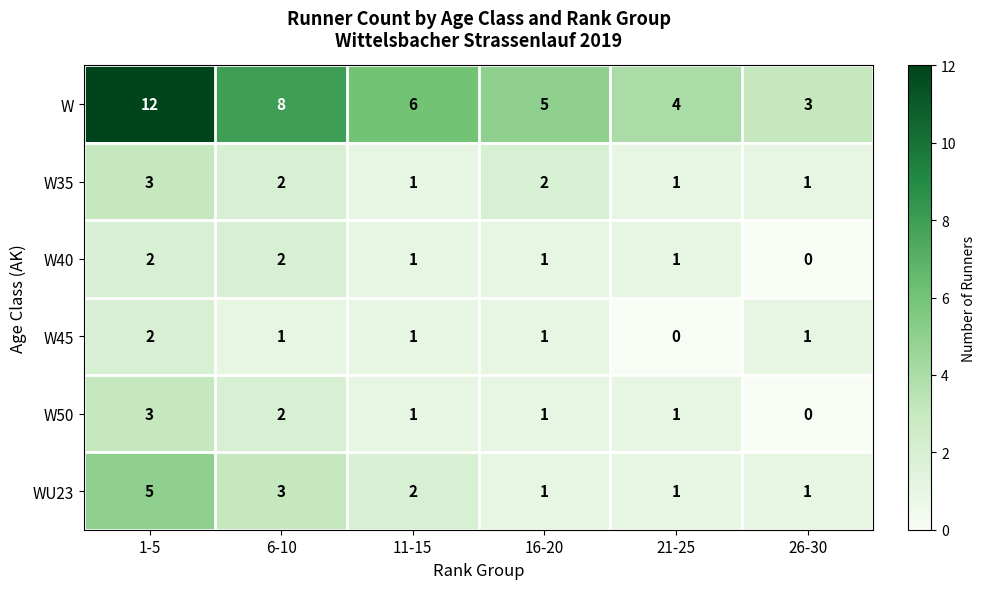

Where does the W50 series first go above 1?

1-5